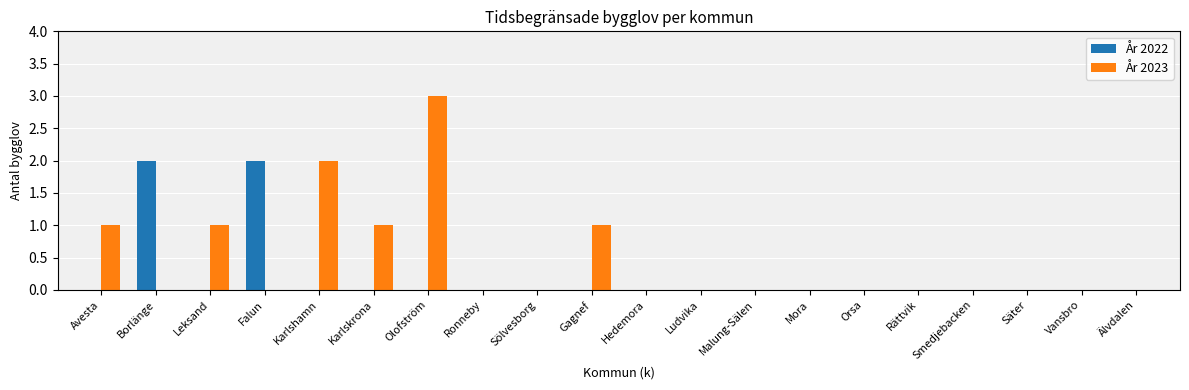

Which series changed the most between Gagnef and Orsa?

År 2023